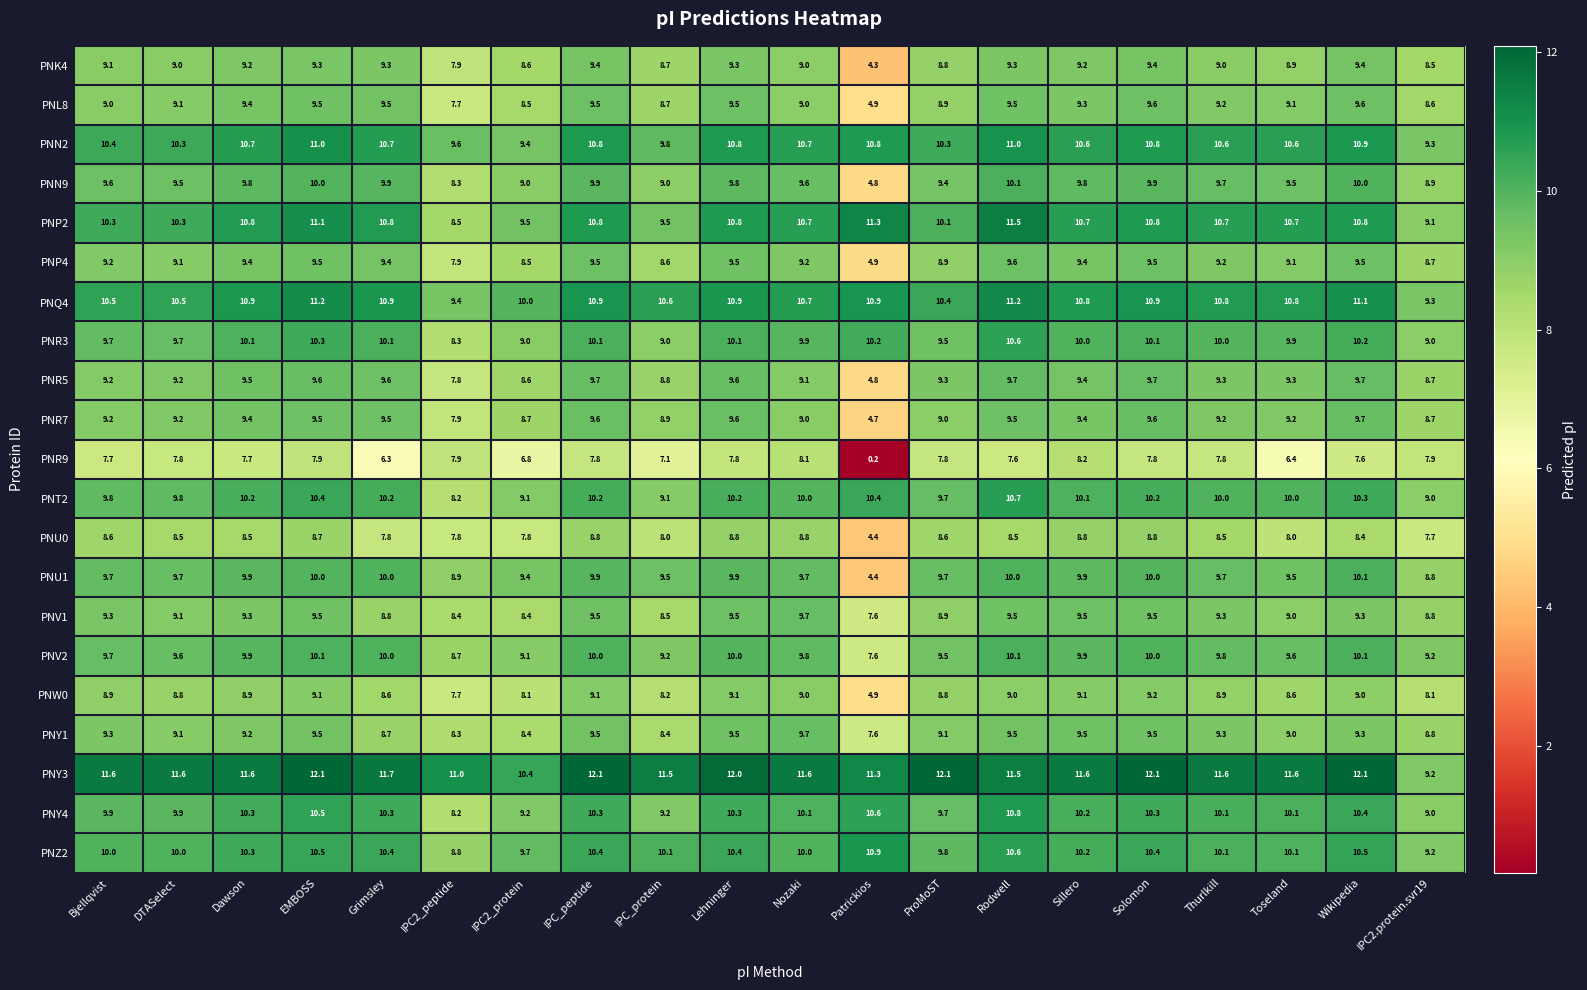

At which category is the sum across all series the highest?

Rodwell